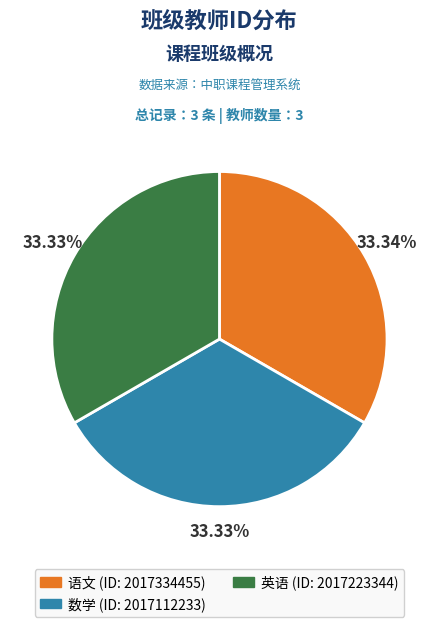

To the nearest percent, what percentage of the pie is 英语?

33%